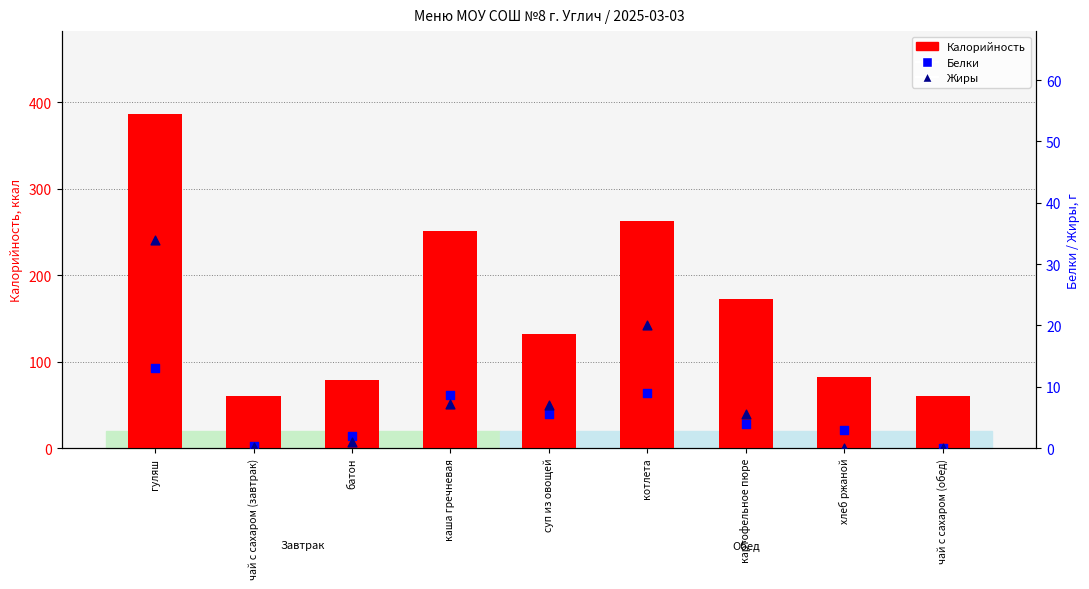

At which category is the sum across all series the highest?

гуляш